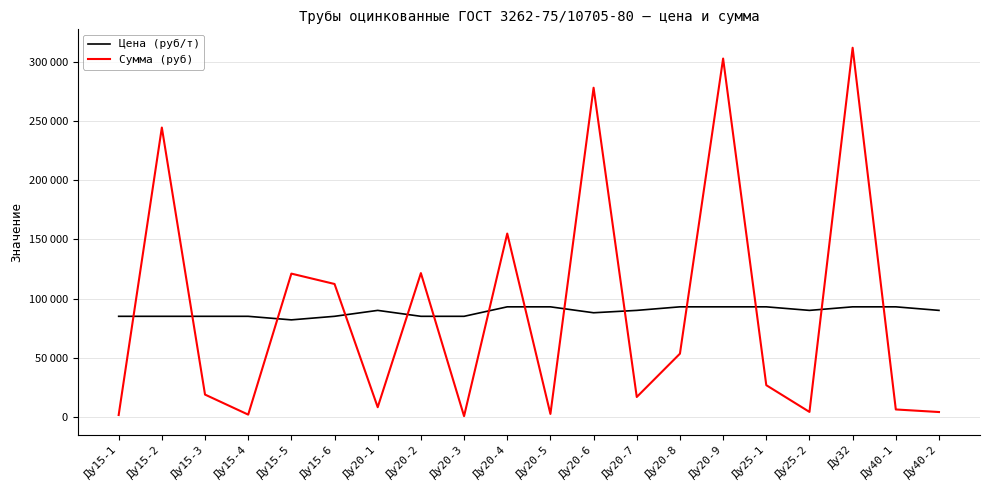

Reading left to right, transcribe all the data shown in this chart.

Цена (руб/т): 85000	85000	85000	85000	82000	85000	90000	85000	85000	93000	93000	88000	90000	93000	93000	93000	90000	93000	93000	90000
Сумма (руб): 1700	244290	18955	2040	121032	112285	8280	121465	765	154845	2604	277904	16920	53475	302529	26877	4320	311643	6390	4224